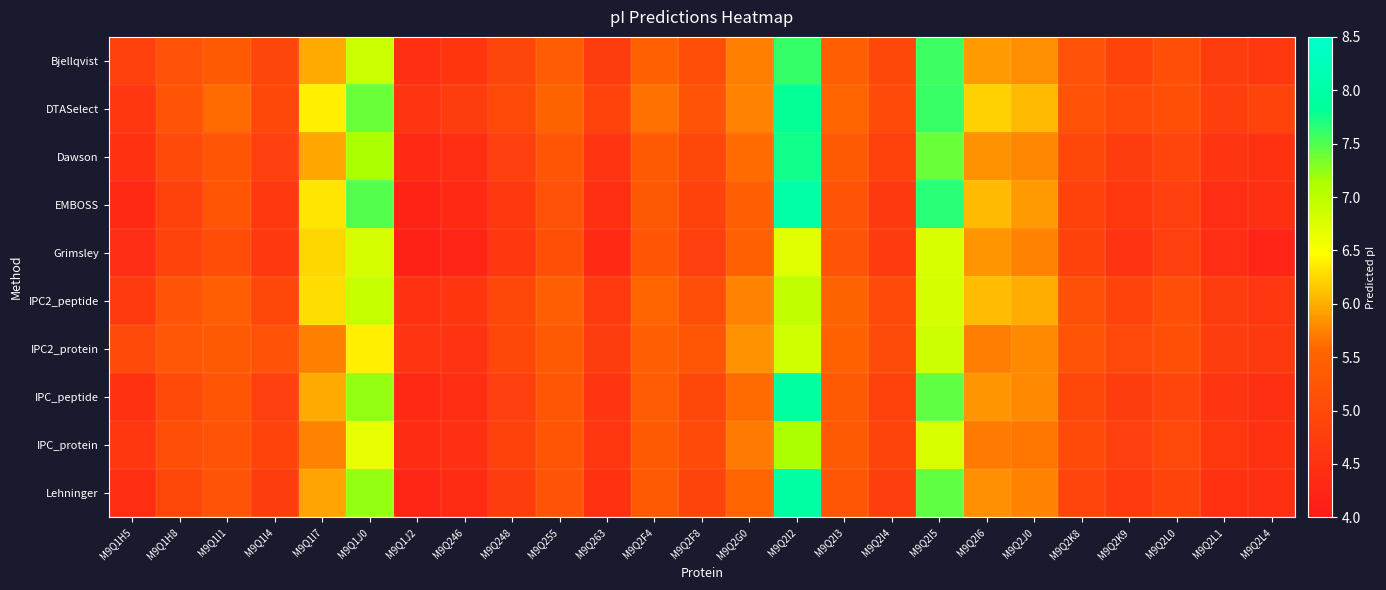

Reading left to right, what are all the values shown in this chart?

Bjellqvist: M9Q1H5=4.8	M9Q1H8=5.2	M9Q1I1=5.3	M9Q1I4=4.9	M9Q1I7=6.0	M9Q1J0=6.9	M9Q1J2=4.5	M9Q246=4.6	M9Q248=4.9	M9Q255=5.4	M9Q263=4.7	M9Q2F4=5.5	M9Q2F8=5.1	M9Q2G0=5.7	M9Q2I2=7.6	M9Q2I3=5.4	M9Q2I4=5.0	M9Q2I5=7.6	M9Q2I6=5.9	M9Q2J0=5.8	M9Q2K8=5.2	M9Q2K9=4.9	M9Q2L0=5.1	M9Q2L1=4.7	M9Q2L4=4.6
DTASelect: M9Q1H5=4.6	M9Q1H8=5.2	M9Q1I1=5.6	M9Q1I4=5.0	M9Q1I7=6.4	M9Q1J0=7.4	M9Q1J2=4.6	M9Q246=4.7	M9Q248=5.0	M9Q255=5.5	M9Q263=4.9	M9Q2F4=5.6	M9Q2F8=5.2	M9Q2G0=5.8	M9Q2I2=7.8	M9Q2I3=5.6	M9Q2I4=5.0	M9Q2I5=7.6	M9Q2I6=6.2	M9Q2J0=6.1	M9Q2K8=5.2	M9Q2K9=5.0	M9Q2L0=5.1	M9Q2L1=4.7	M9Q2L4=4.9
Dawson: M9Q1H5=4.5	M9Q1H8=5.0	M9Q1I1=5.2	M9Q1I4=4.8	M9Q1I7=6.0	M9Q1J0=7.1	M9Q1J2=4.3	M9Q246=4.4	M9Q248=4.8	M9Q255=5.2	M9Q263=4.6	M9Q2F4=5.3	M9Q2F8=4.9	M9Q2G0=5.6	M9Q2I2=7.8	M9Q2I3=5.3	M9Q2I4=4.8	M9Q2I5=7.4	M9Q2I6=5.8	M9Q2J0=5.8	M9Q2K8=5.0	M9Q2K9=4.7	M9Q2L0=4.9	M9Q2L1=4.5	M9Q2L4=4.5
EMBOSS: M9Q1H5=4.3	M9Q1H8=4.9	M9Q1I1=5.2	M9Q1I4=4.6	M9Q1I7=6.3	M9Q1J0=7.5	M9Q1J2=4.2	M9Q246=4.3	M9Q248=4.6	M9Q255=5.2	M9Q263=4.5	M9Q2F4=5.3	M9Q2F8=4.8	M9Q2G0=5.4	M9Q2I2=8.0	M9Q2I3=5.2	M9Q2I4=4.7	M9Q2I5=7.7	M9Q2I6=6.1	M9Q2J0=5.9	M9Q2K8=4.8	M9Q2K9=4.6	M9Q2L0=4.8	M9Q2L1=4.4	M9Q2L4=4.5
Grimsley: M9Q1H5=4.4	M9Q1H8=4.9	M9Q1I1=5.1	M9Q1I4=4.6	M9Q1I7=6.2	M9Q1J0=6.8	M9Q1J2=4.2	M9Q246=4.2	M9Q248=4.6	M9Q255=5.1	M9Q263=4.3	M9Q2F4=5.2	M9Q2F8=4.8	M9Q2G0=5.5	M9Q2I2=6.7	M9Q2I3=5.2	M9Q2I4=4.7	M9Q2I5=6.8	M9Q2I6=5.9	M9Q2J0=5.7	M9Q2K8=4.8	M9Q2K9=4.5	M9Q2L0=4.8	M9Q2L1=4.4	M9Q2L4=4.2
IPC2_peptide: M9Q1H5=4.7	M9Q1H8=5.2	M9Q1I1=5.4	M9Q1I4=5.0	M9Q1I7=6.3	M9Q1J0=6.9	M9Q1J2=4.5	M9Q246=4.6	M9Q248=4.9	M9Q255=5.4	M9Q263=4.7	M9Q2F4=5.5	M9Q2F8=5.1	M9Q2G0=5.8	M9Q2I2=7.0	M9Q2I3=5.5	M9Q2I4=5.0	M9Q2I5=6.8	M9Q2I6=6.1	M9Q2J0=6.0	M9Q2K8=5.1	M9Q2K9=4.9	M9Q2L0=5.1	M9Q2L1=4.7	M9Q2L4=4.6
IPC2_protein: M9Q1H5=5.0	M9Q1H8=5.3	M9Q1I1=5.3	M9Q1I4=5.2	M9Q1I7=5.7	M9Q1J0=6.4	M9Q1J2=4.5	M9Q246=4.5	M9Q248=5.0	M9Q255=5.3	M9Q263=4.7	M9Q2F4=5.4	M9Q2F8=5.3	M9Q2G0=5.8	M9Q2I2=6.8	M9Q2I3=5.5	M9Q2I4=5.0	M9Q2I5=6.9	M9Q2I6=5.7	M9Q2J0=5.8	M9Q2K8=5.2	M9Q2K9=5.0	M9Q2L0=5.1	M9Q2L1=4.7	M9Q2L4=4.7
IPC_peptide: M9Q1H5=4.5	M9Q1H8=5.0	M9Q1I1=5.2	M9Q1I4=4.8	M9Q1I7=6.0	M9Q1J0=7.2	M9Q1J2=4.3	M9Q246=4.4	M9Q248=4.8	M9Q255=5.3	M9Q263=4.5	M9Q2F4=5.4	M9Q2F8=5.0	M9Q2G0=5.6	M9Q2I2=7.9	M9Q2I3=5.3	M9Q2I4=4.8	M9Q2I5=7.4	M9Q2I6=5.9	M9Q2J0=5.8	M9Q2K8=5.0	M9Q2K9=4.7	M9Q2L0=4.9	M9Q2L1=4.6	M9Q2L4=4.5
IPC_protein: M9Q1H5=4.6	M9Q1H8=5.1	M9Q1I1=5.2	M9Q1I4=4.9	M9Q1I7=5.7	M9Q1J0=6.7	M9Q1J2=4.4	M9Q246=4.5	M9Q248=4.9	M9Q255=5.2	M9Q263=4.6	M9Q2F4=5.3	M9Q2F8=5.0	M9Q2G0=5.7	M9Q2I2=7.1	M9Q2I3=5.3	M9Q2I4=4.9	M9Q2I5=6.8	M9Q2I6=5.7	M9Q2J0=5.7	M9Q2K8=5.0	M9Q2K9=4.8	M9Q2L0=5.0	M9Q2L1=4.6	M9Q2L4=4.5
Lehninger: M9Q1H5=4.4	M9Q1H8=5.0	M9Q1I1=5.2	M9Q1I4=4.7	M9Q1I7=5.9	M9Q1J0=7.2	M9Q1J2=4.3	M9Q246=4.4	M9Q248=4.7	M9Q255=5.2	M9Q263=4.5	M9Q2F4=5.3	M9Q2F8=4.9	M9Q2G0=5.5	M9Q2I2=8.0	M9Q2I3=5.3	M9Q2I4=4.8	M9Q2I5=7.4	M9Q2I6=5.8	M9Q2J0=5.7	M9Q2K8=4.9	M9Q2K9=4.7	M9Q2L0=4.9	M9Q2L1=4.5	M9Q2L4=4.4